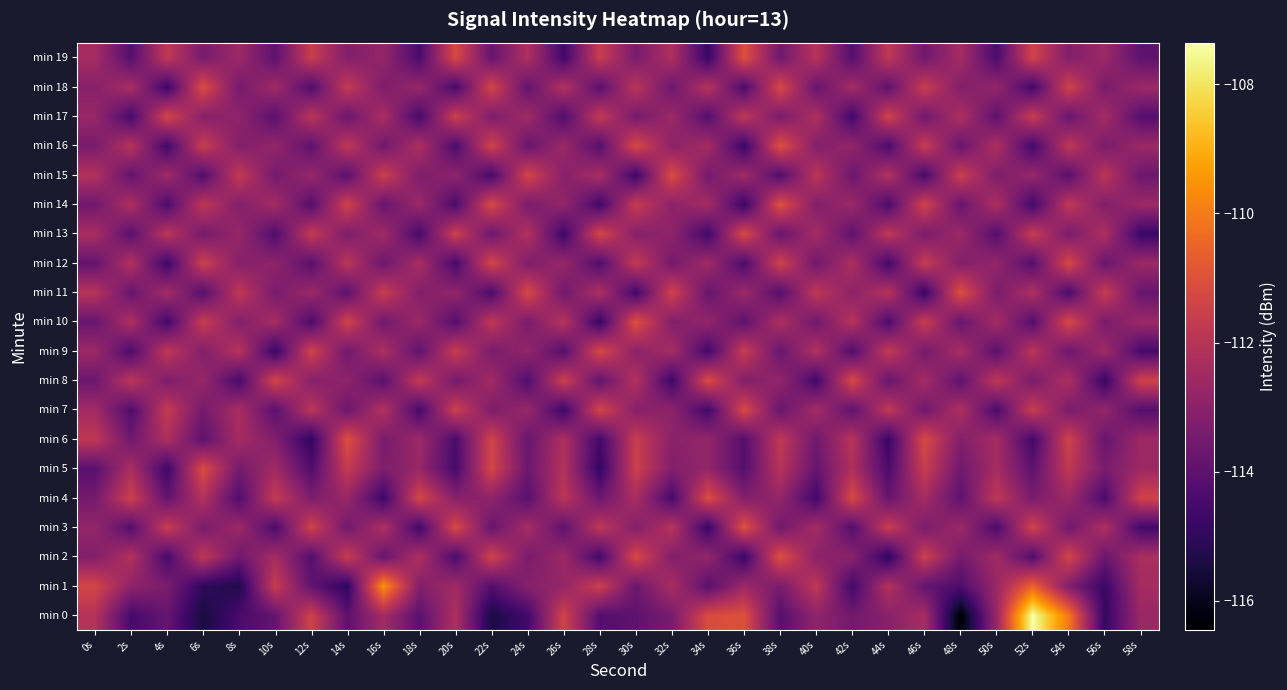

What is the total value across all series at 34s?

-2262.9